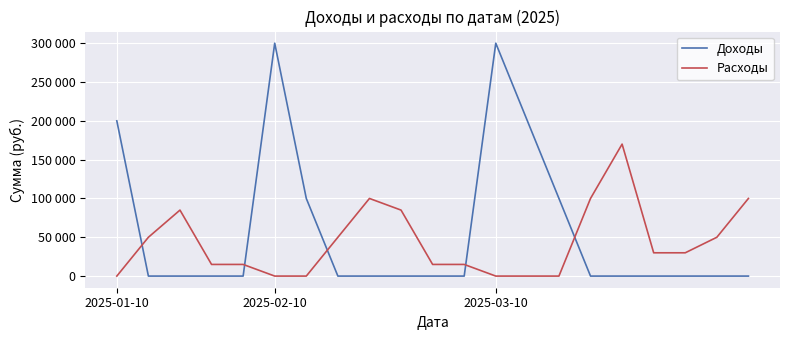

What are all the series names shown in the legend?

Доходы, Расходы